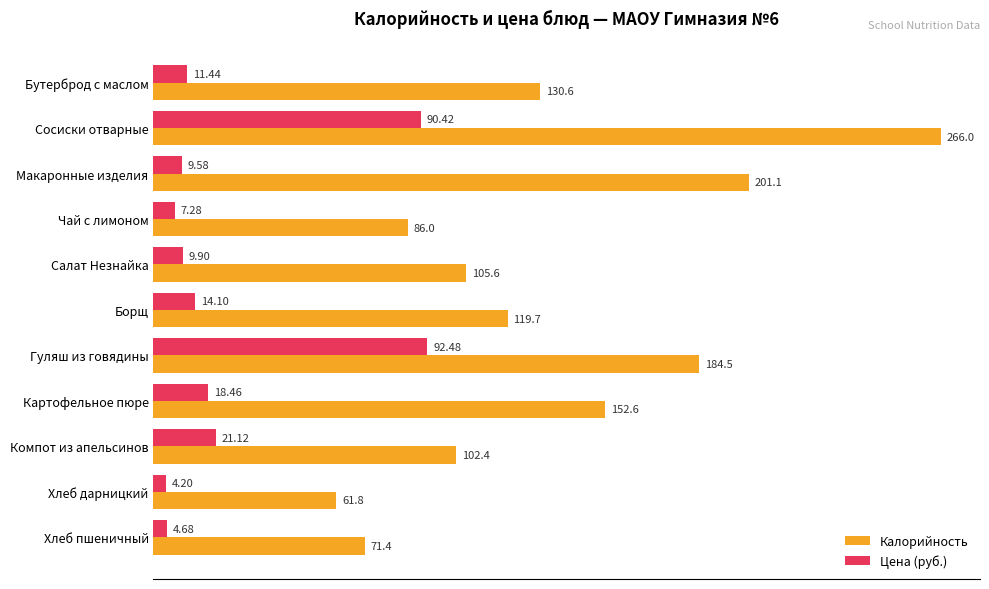

Where is Калорийность nearest to the value 163?

Картофельное пюре